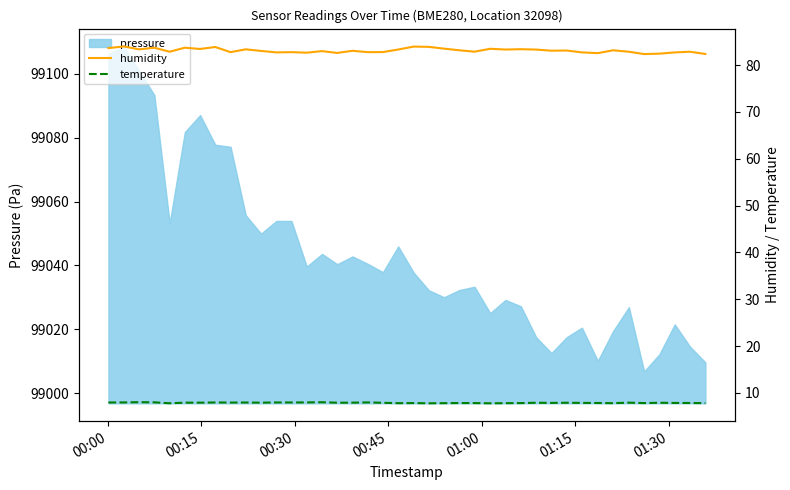

What is the highest value of the pressure series?

99108.6